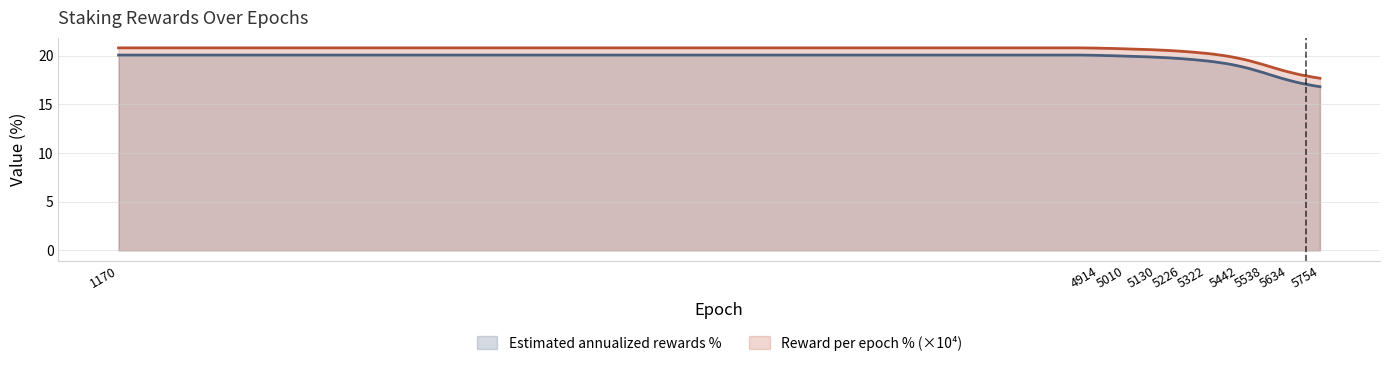

What is the minimum value shown in the chart?

16.8